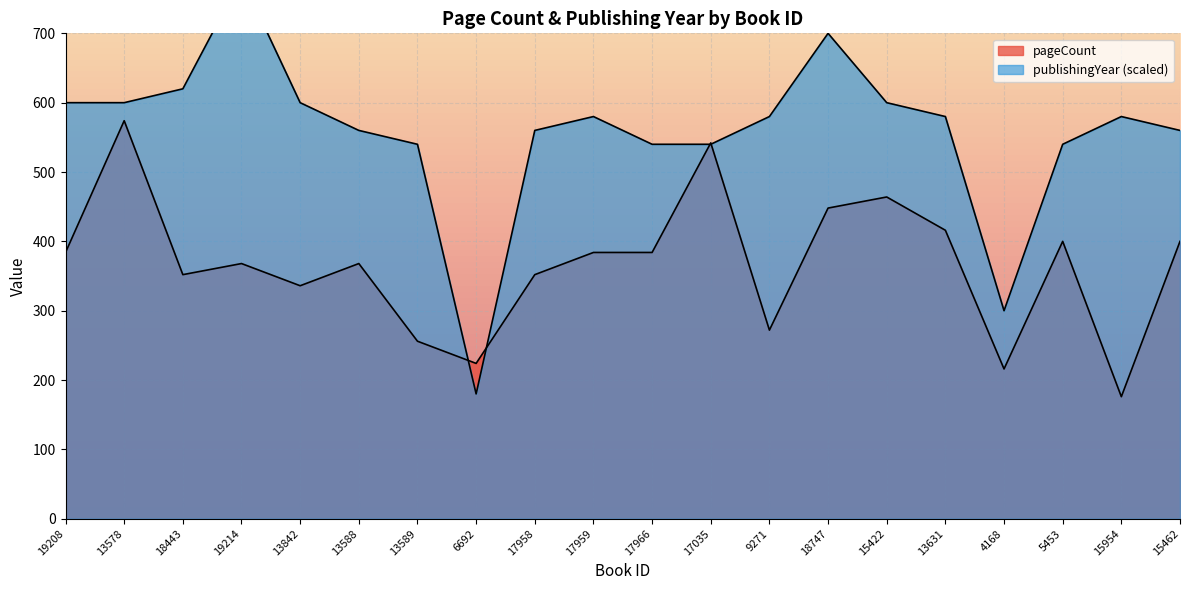

Which series changed the most between 18747 and 15462?

publishingYear